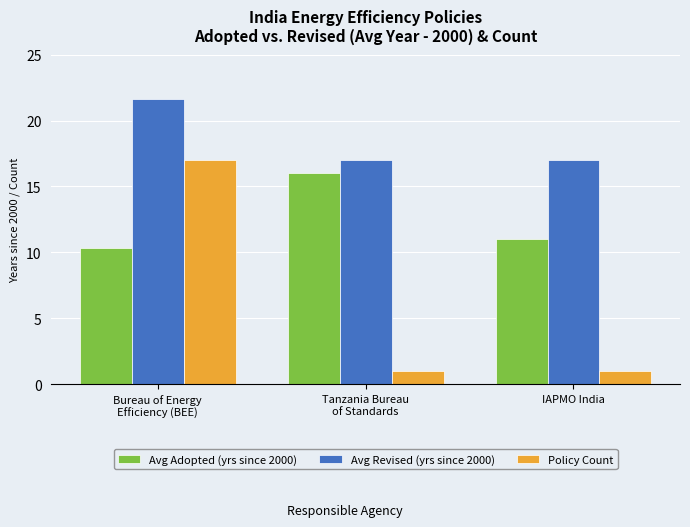

Which category has the lowest value in the Avg Adopted (yrs since 2000) series?

Bureau of Energy
Efficiency (BEE)